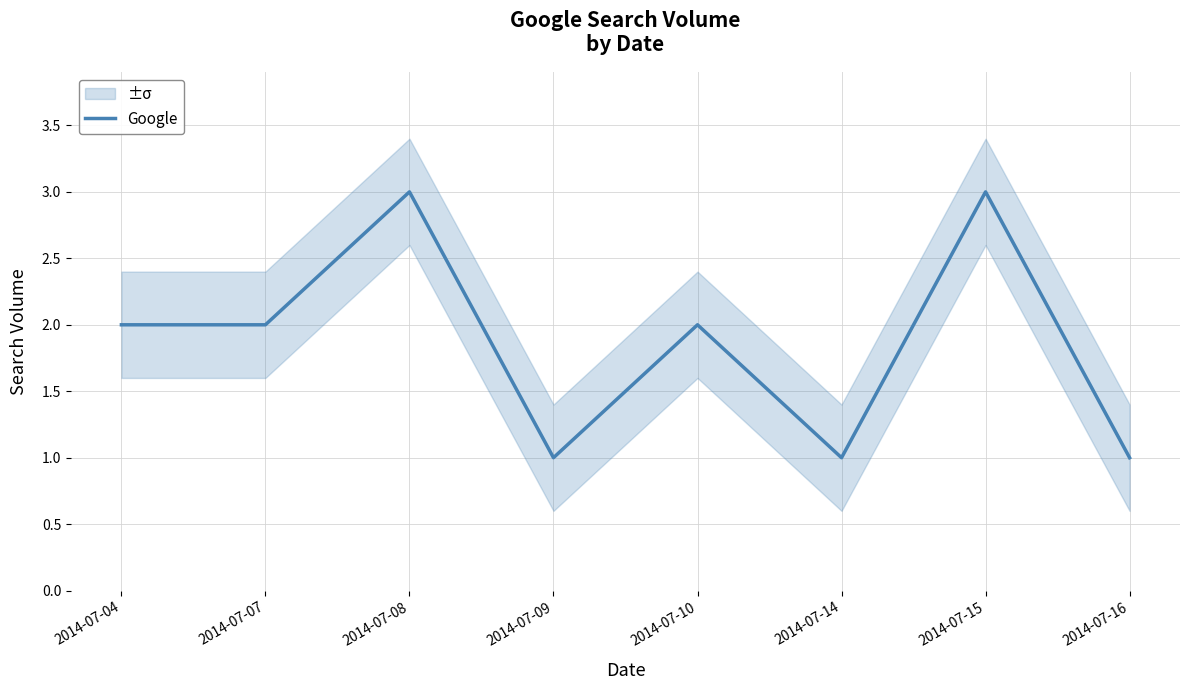

What is the ratio of the value at 2014-07-09 to the value at 2014-07-08?

0.3